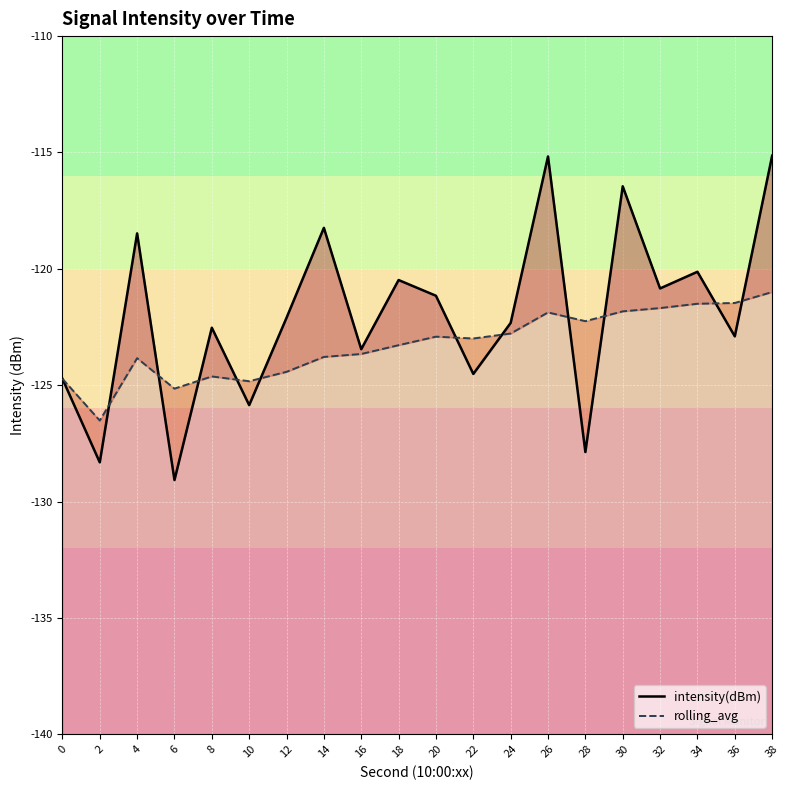

Between 12 and 6, which is larger?

12